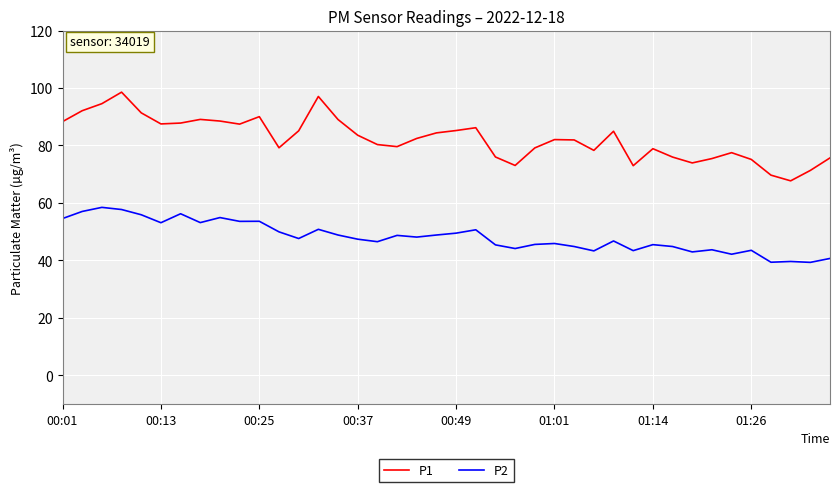

What is the difference between the second highest and second lowest values in the P1 series?

27.4